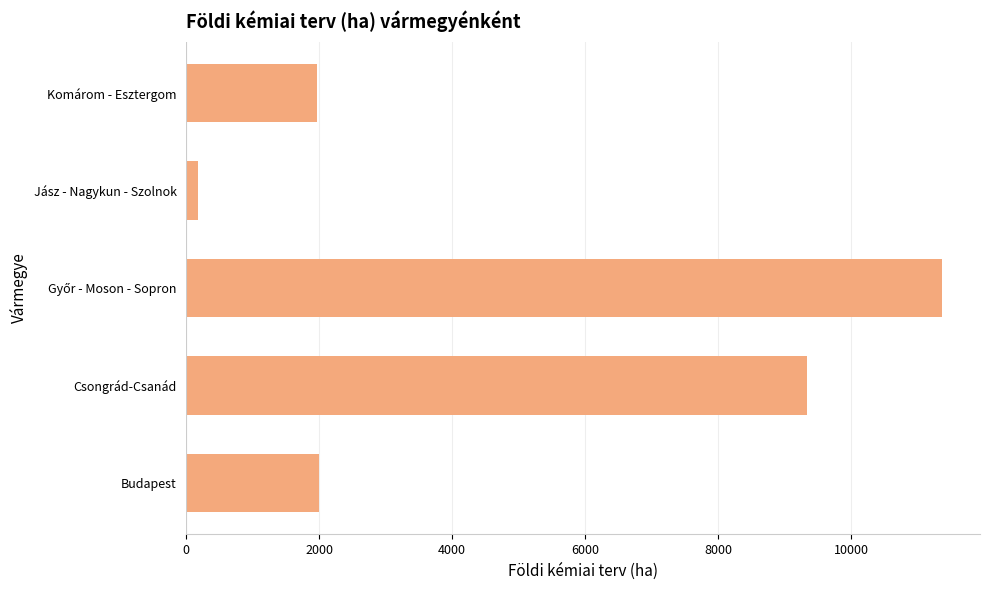

What is the greatest value displayed?

11371